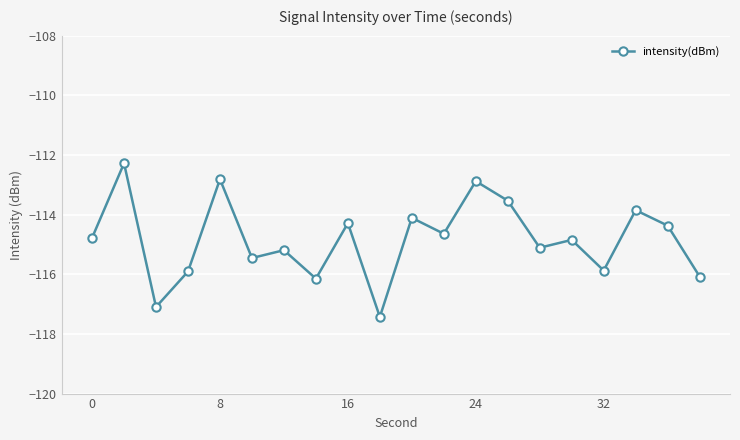

True or false: there are more than 1 points higher than both neighbors.

True